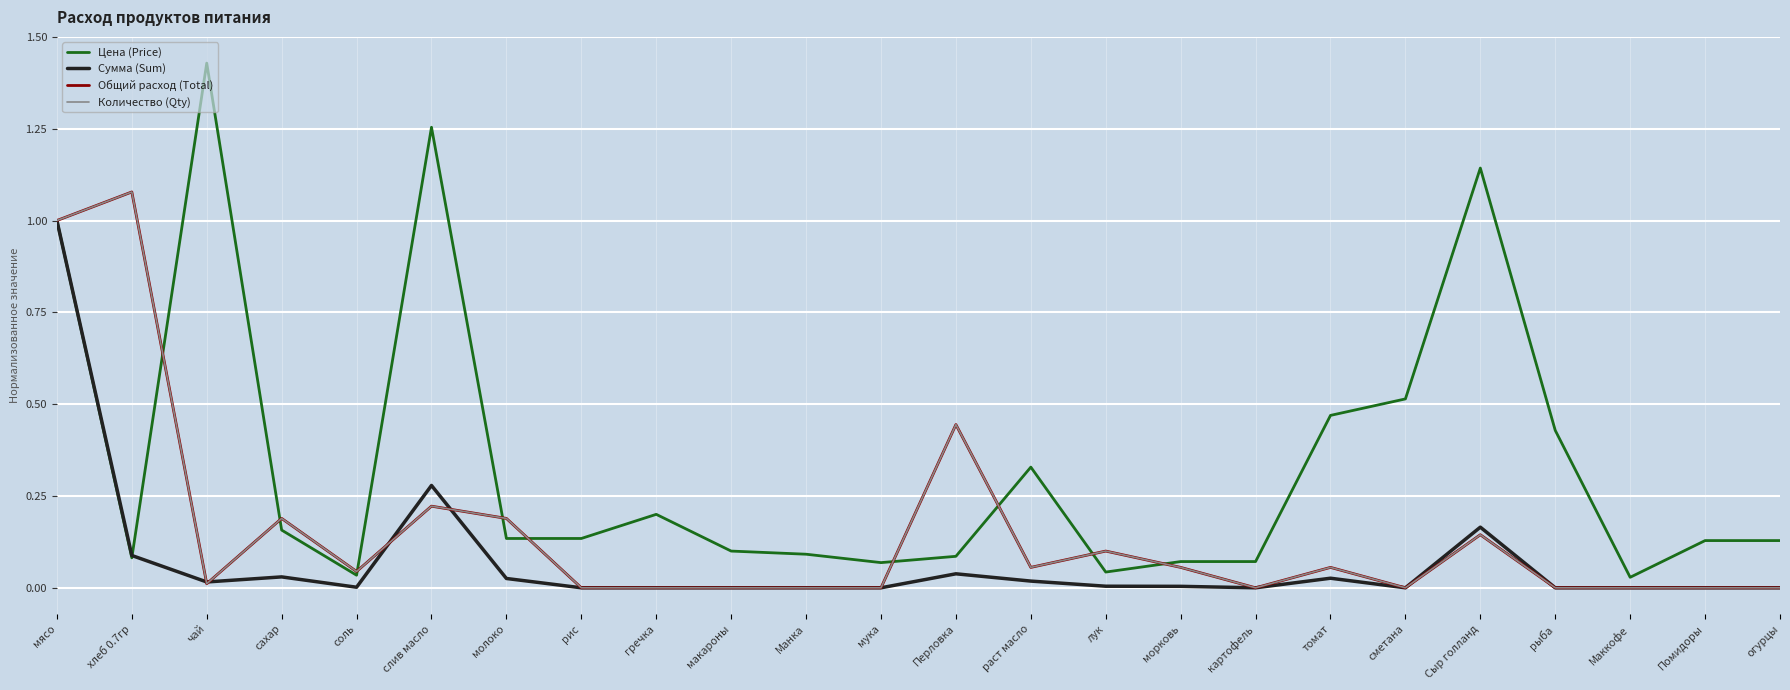

Where do Общий расход (Total) and Сумма (Sum) first cross each other?

хлеб 0.7гр and чай